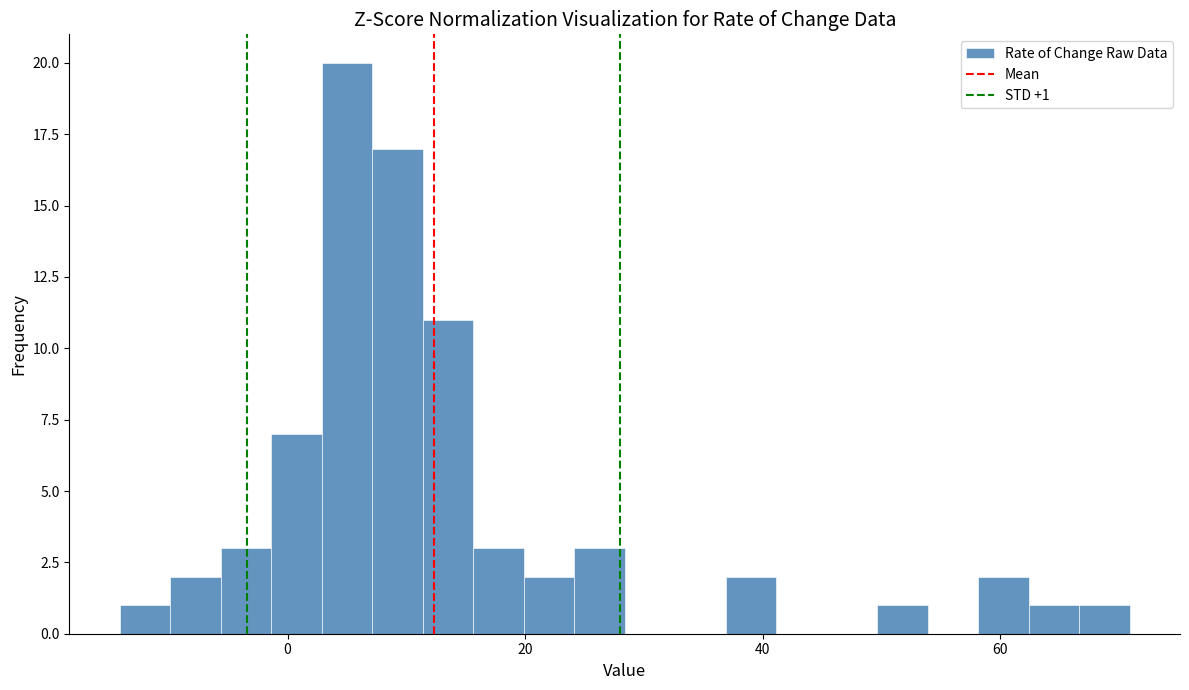

Read against the x-axis, roughly where is the centre of the tallest bar?

6